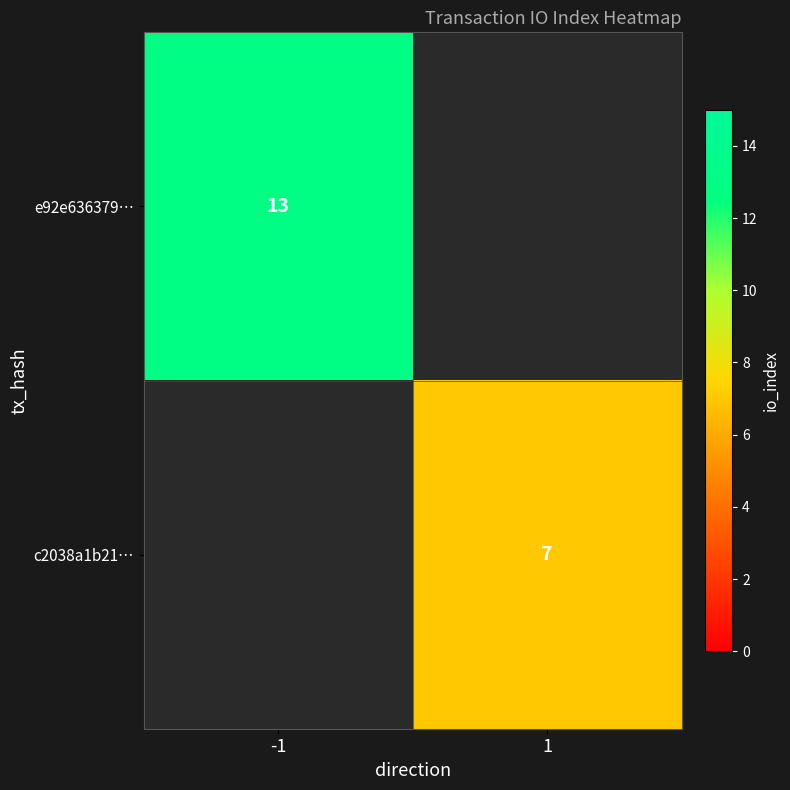

The value of e92e636379… at -1 is 9. True or false?

False